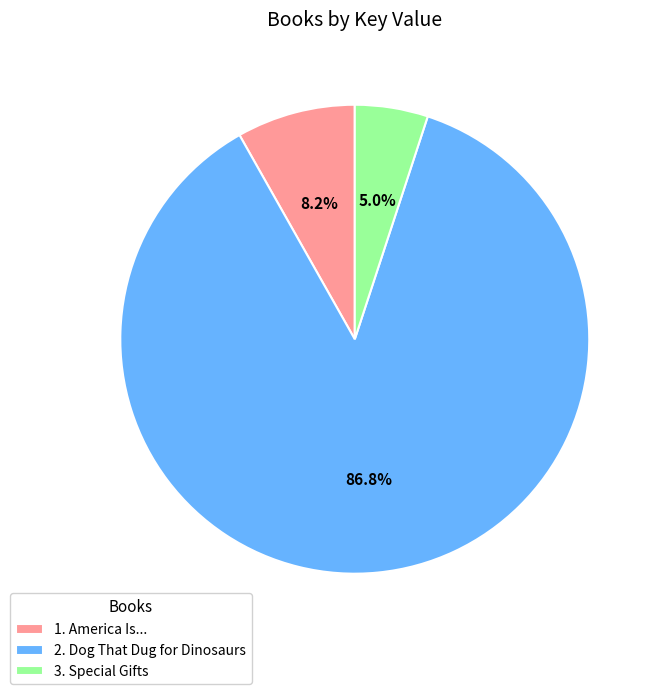

Which has a higher value, 3. Special Gifts or 1. America Is...?

1. America Is...